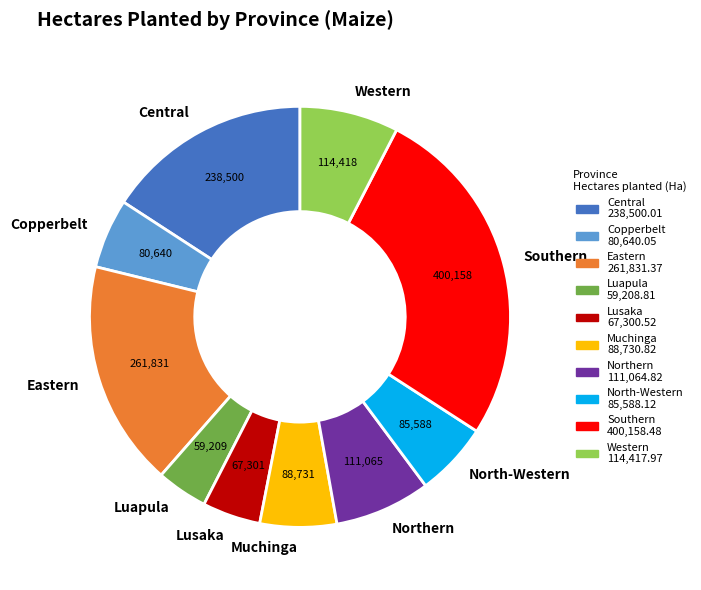

Between Luapula and Eastern, which is larger?

Eastern